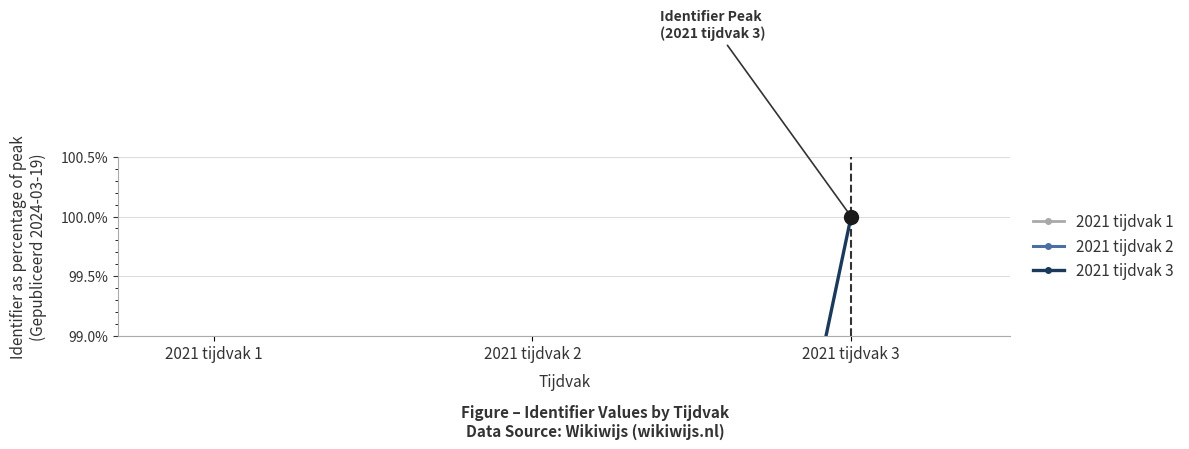

What is the highest value of the 2021 tijdvak 1 series?

87.3